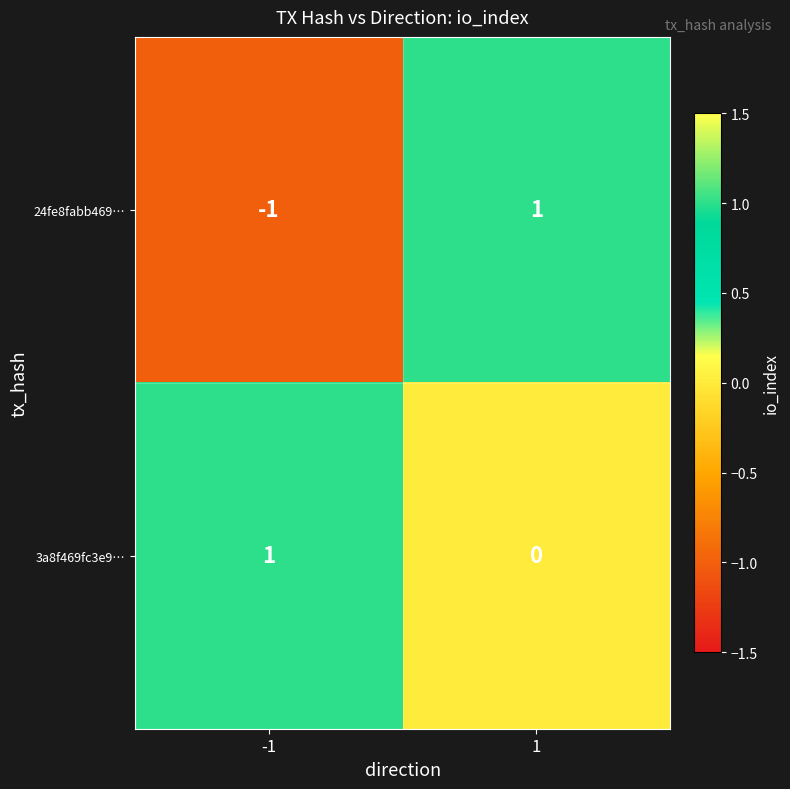

Is it true that 24fe8fabb469… equals -2 at -1?

False